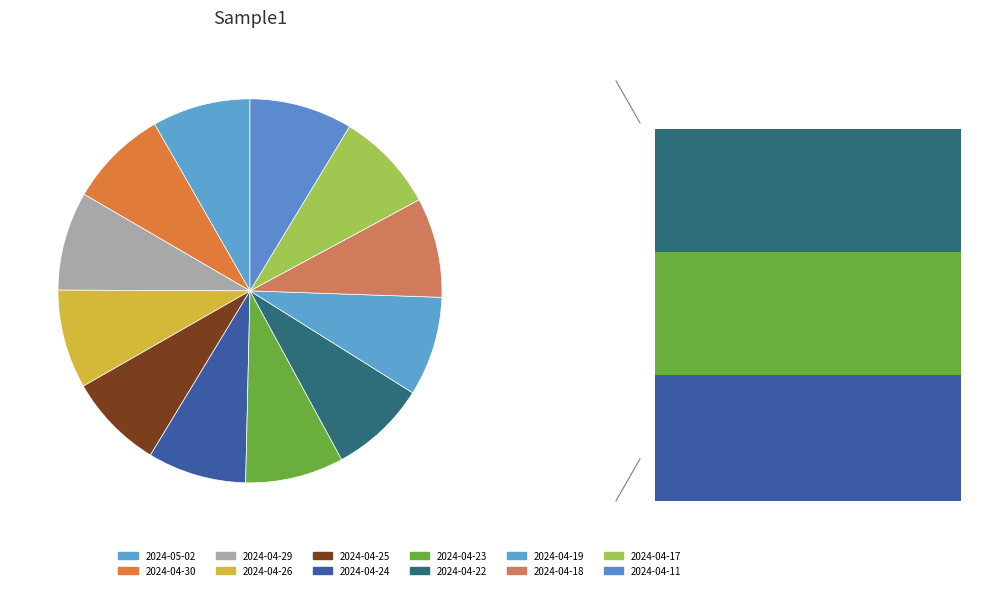

Which category has the smallest portion of the pie?

2024-04-25